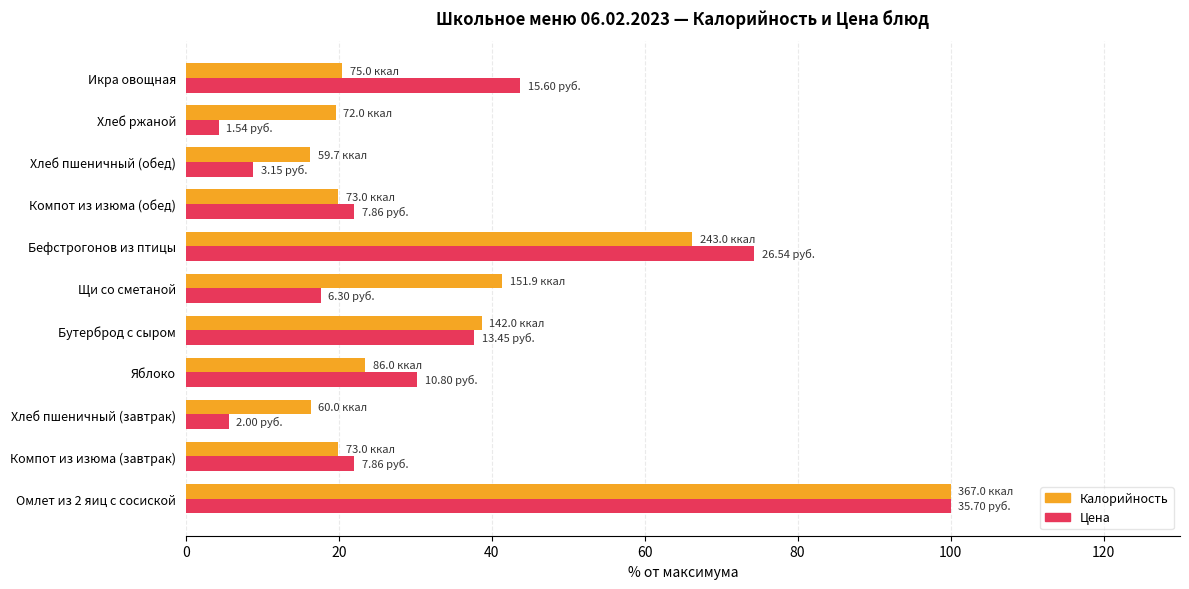

What is the sum of the Калорийность values at Щи со сметаной and Хлеб ржаной?

61.0